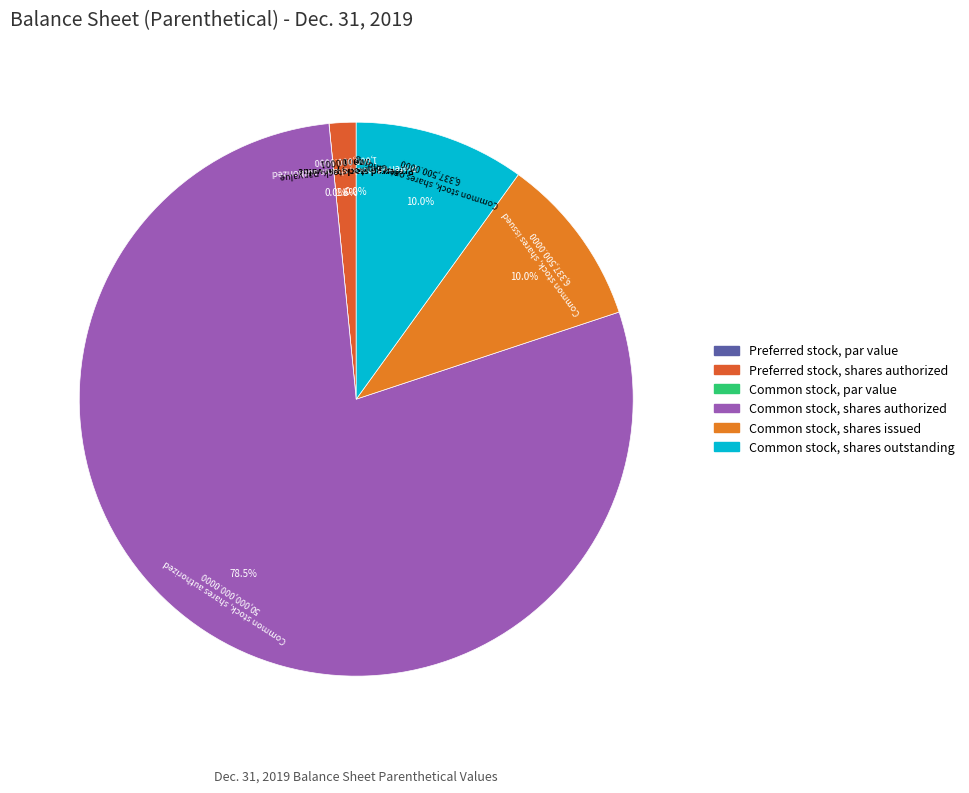

Is there any slice that represents more than half of the pie?

Yes